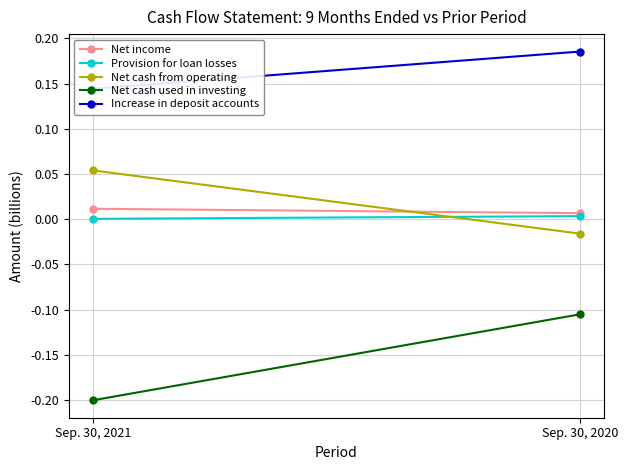

At how many categories does at least one series exceed 0?

2